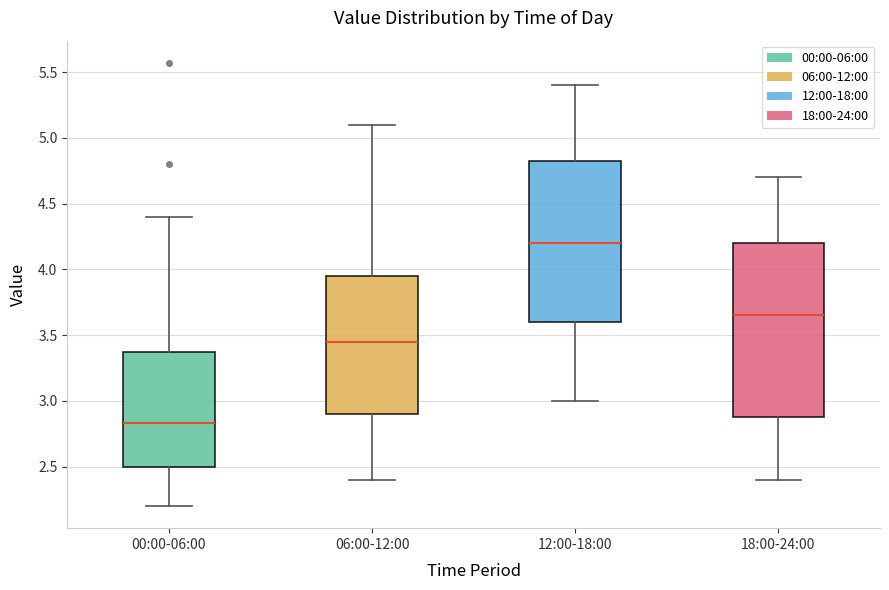

Where does the median line of the box for 12:00-18:00 sit on the y-axis? The values are not printed on the chart, so give them approximately, as read against the axis.

4.20